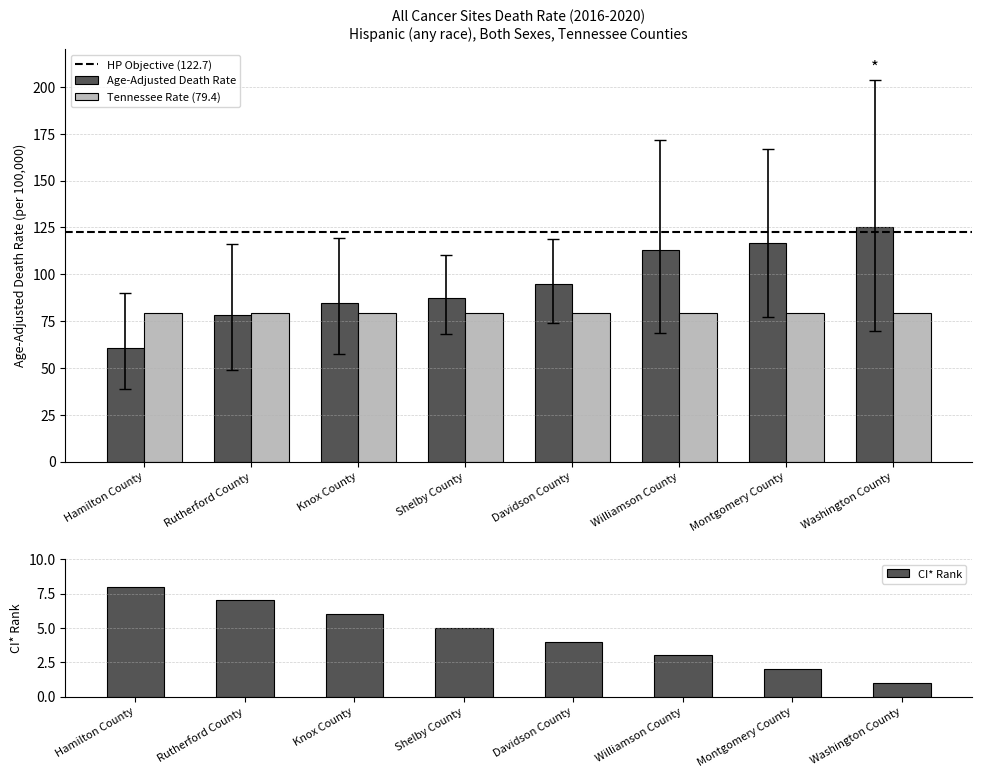

How many bars are there in total?

24